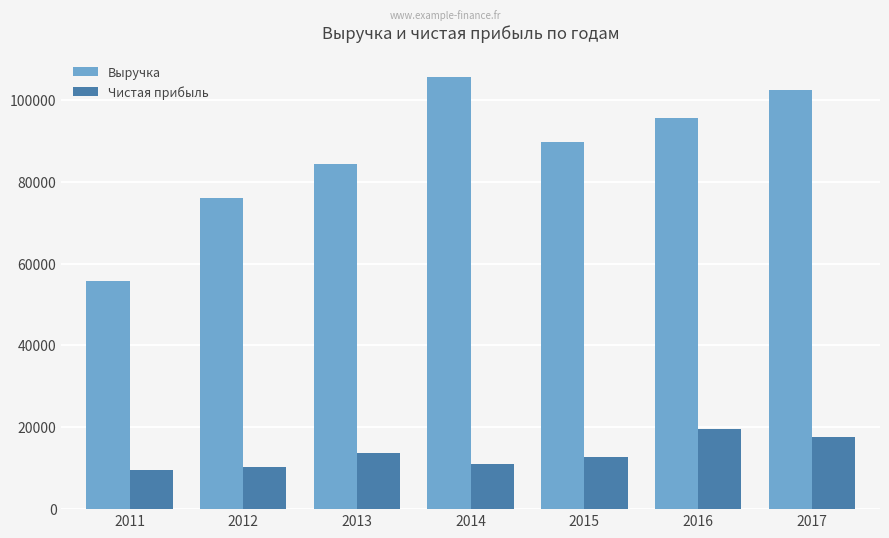

Rank the categories by Выручка value from lowest to highest.

2011, 2012, 2013, 2015, 2016, 2017, 2014